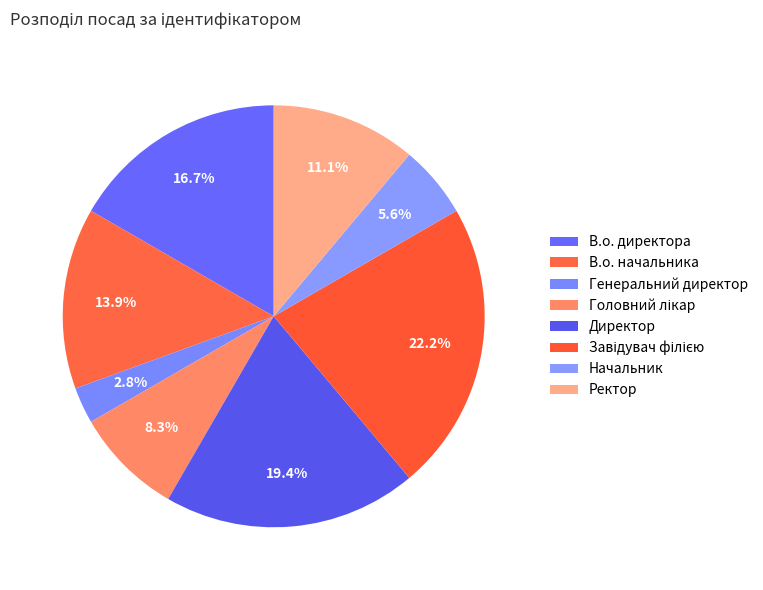

How many slices are in this pie chart?

8